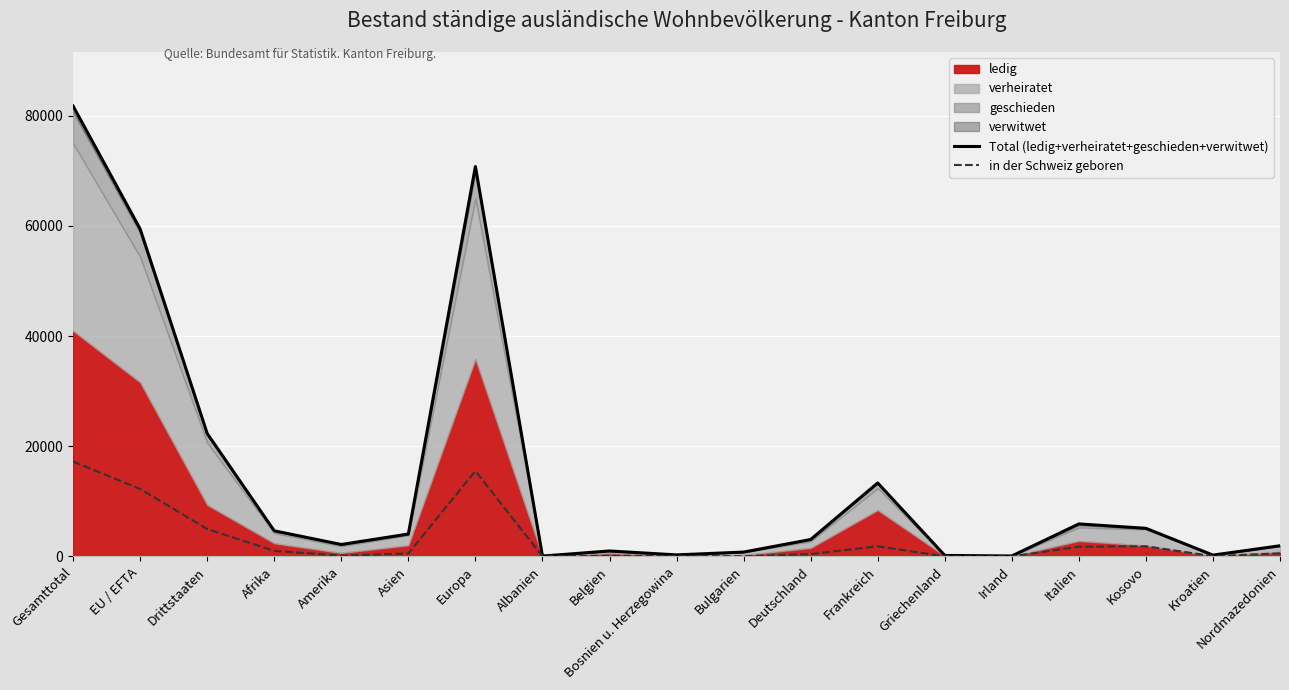

What is the highest value of the in der Schweiz geboren series?

17226